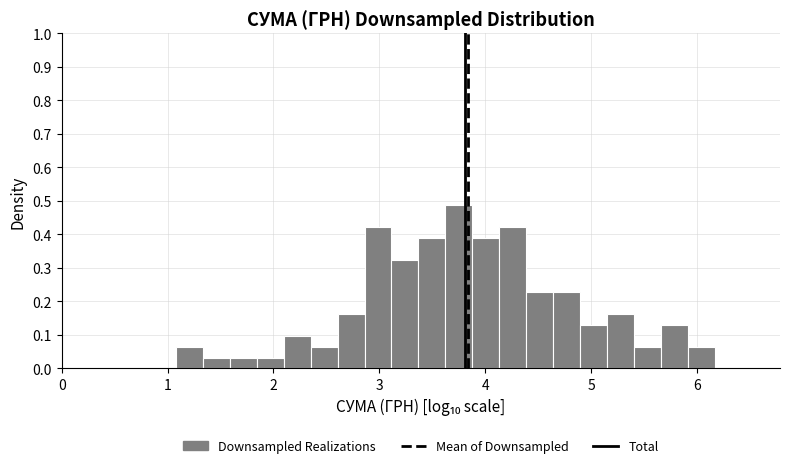

Read against the x-axis, roughly where is the centre of the tallest bar?

3.7